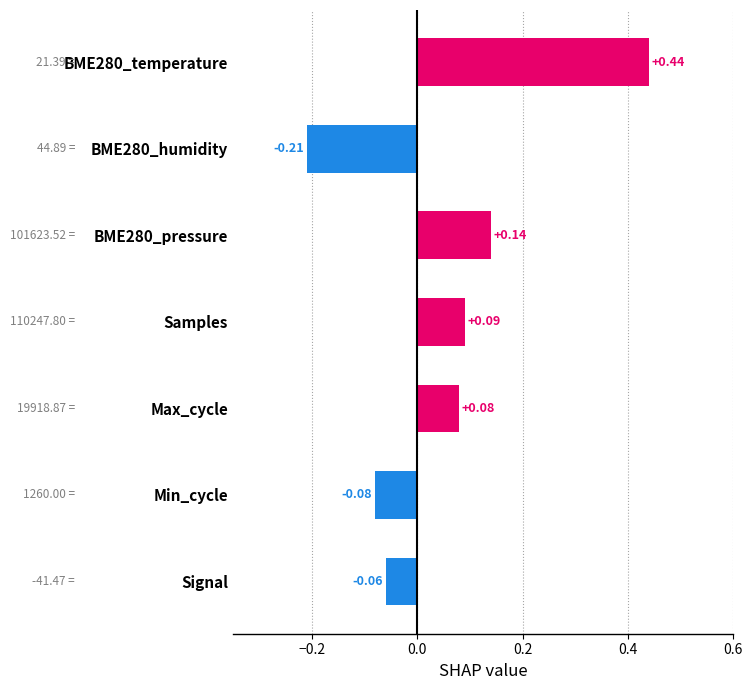

What is the change in value from Min_cycle to Max_cycle?

+0.2